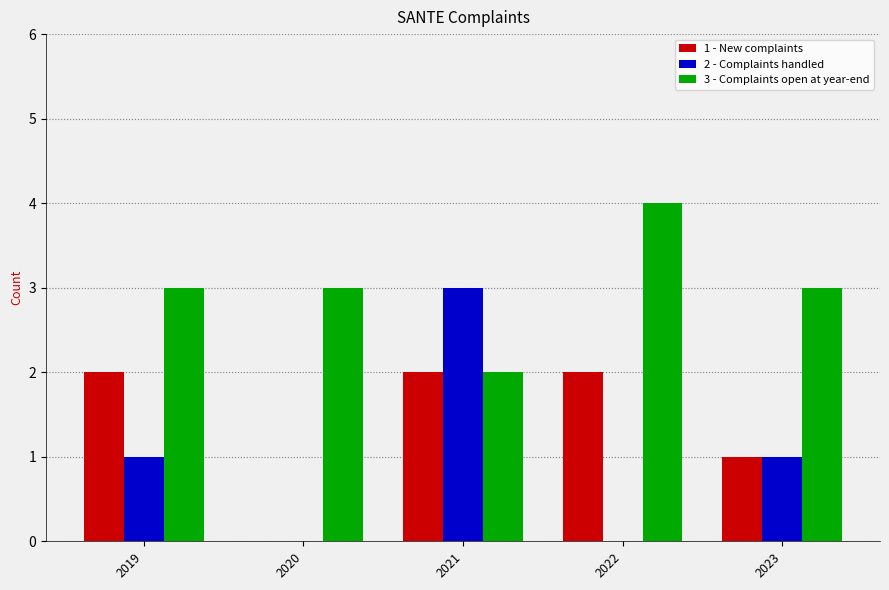

The 2 - Complaints handled series shows 1 at 2021. True or false?

False